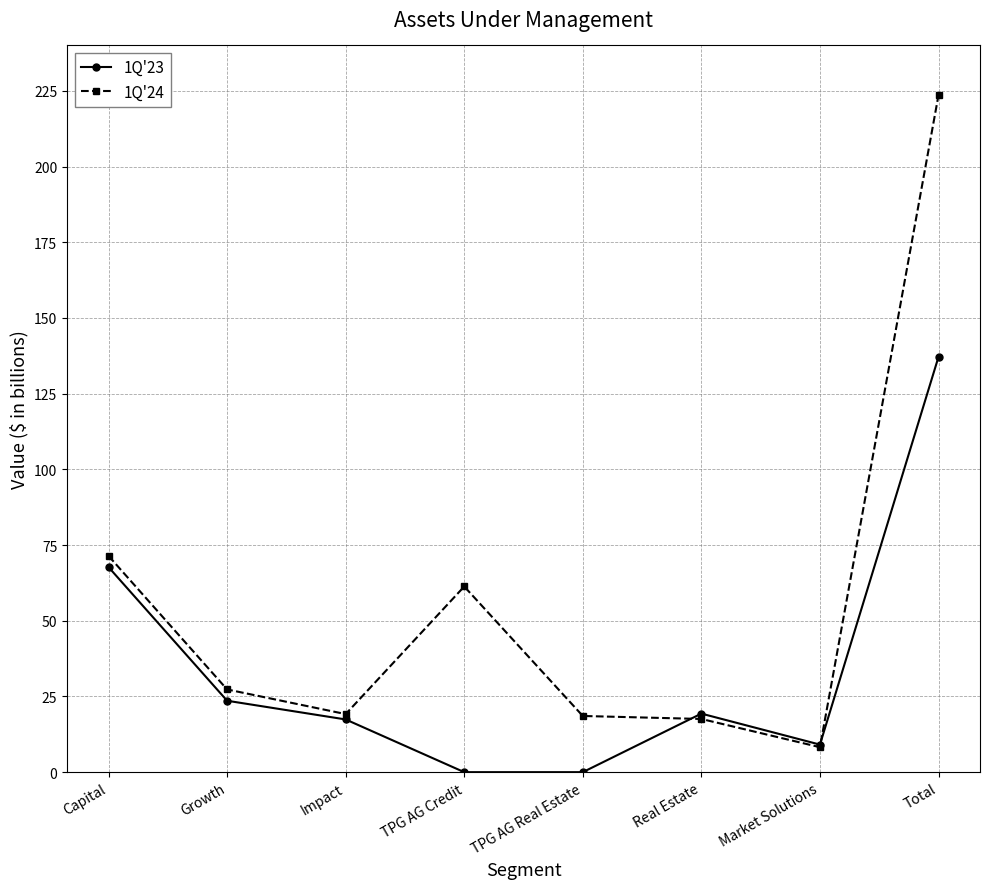

How many distinct data groups are displayed?

2